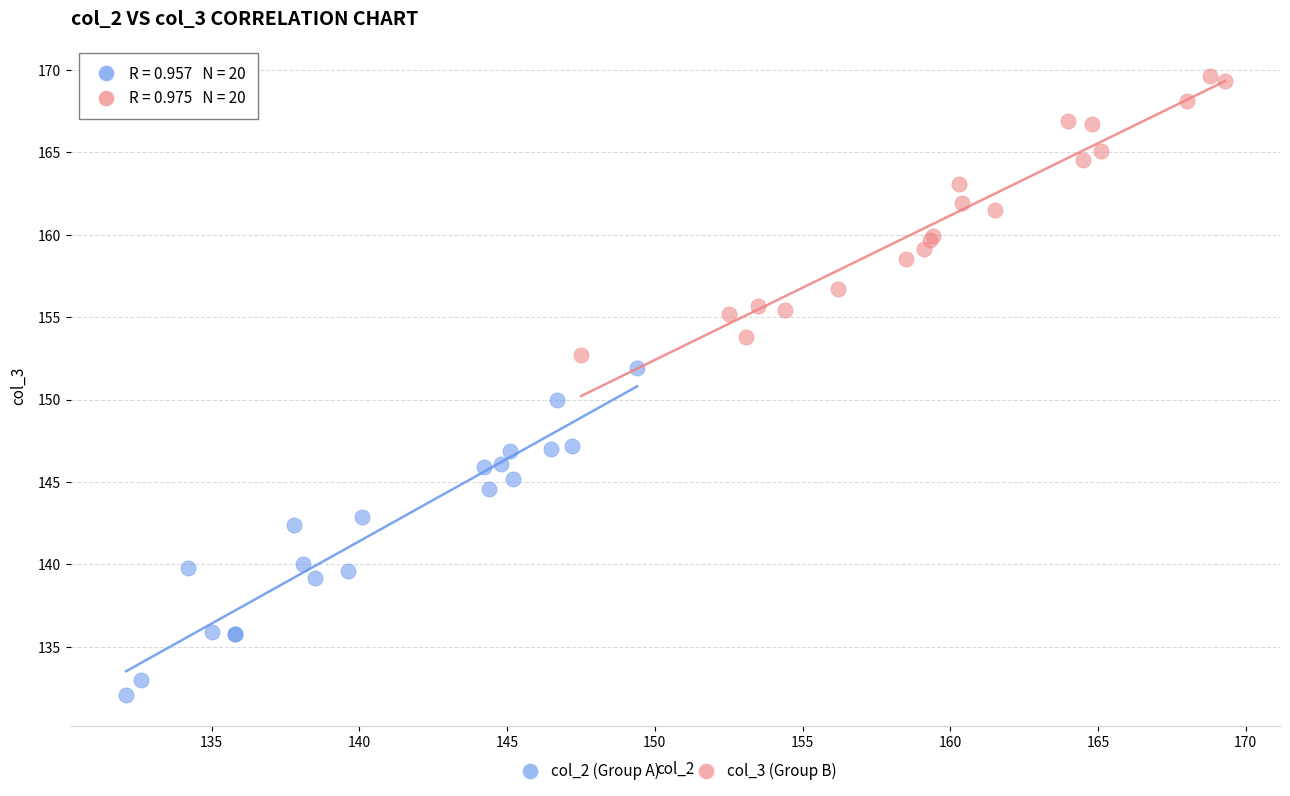

Which series has the largest Y range (max minus min)?

col_2 (Group A)